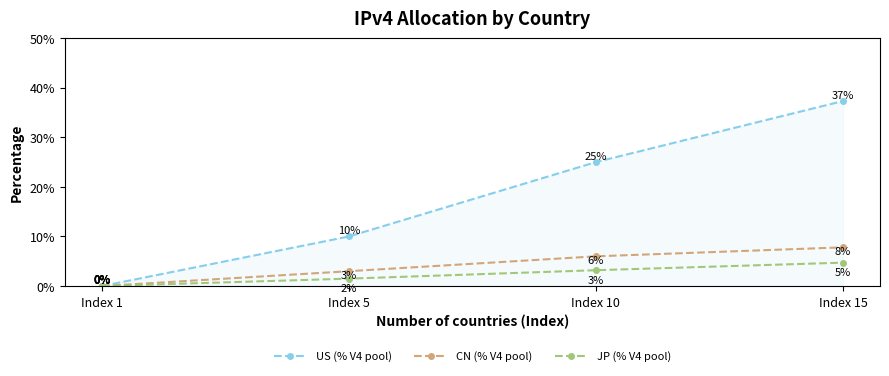

At which label is US (% V4 pool) closest to 18?

Index 10